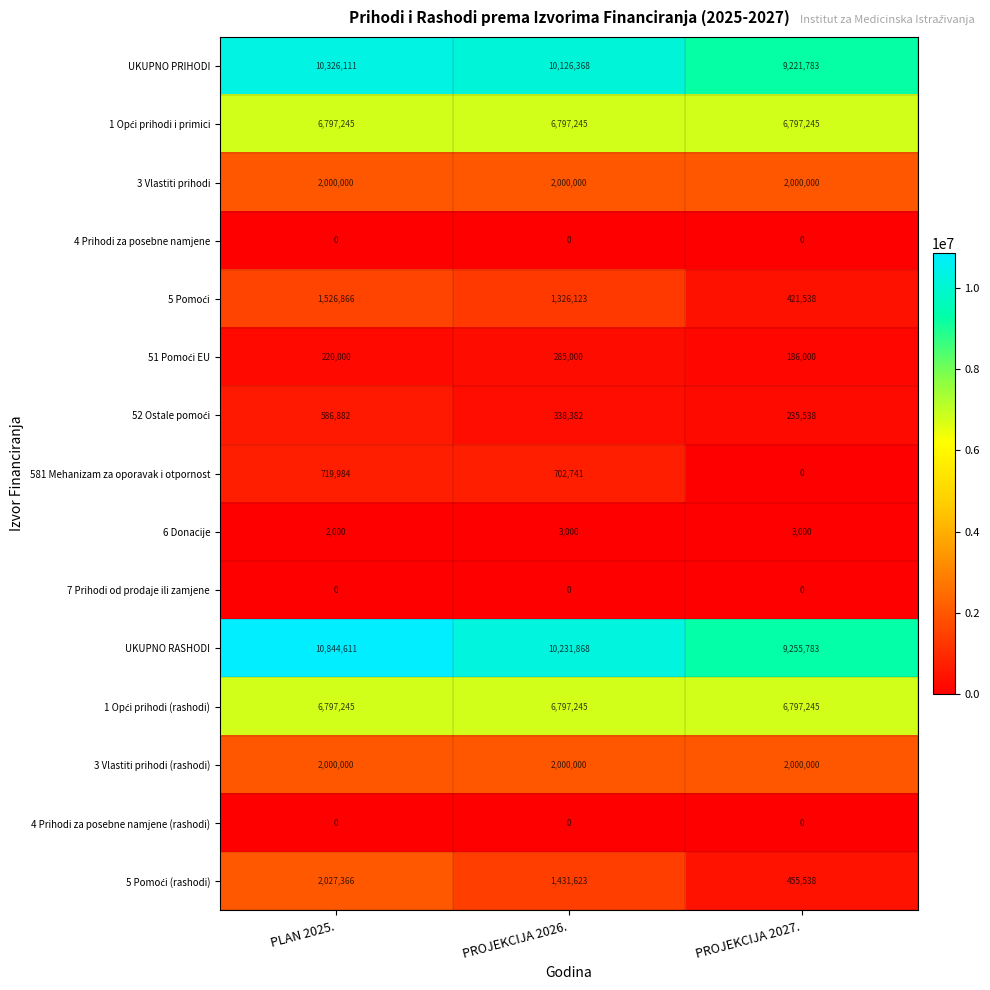

Is it true that 4 Prihodi za posebne namjene (rashodi) equals 0 at PROJEKCIJA 2027.?

True